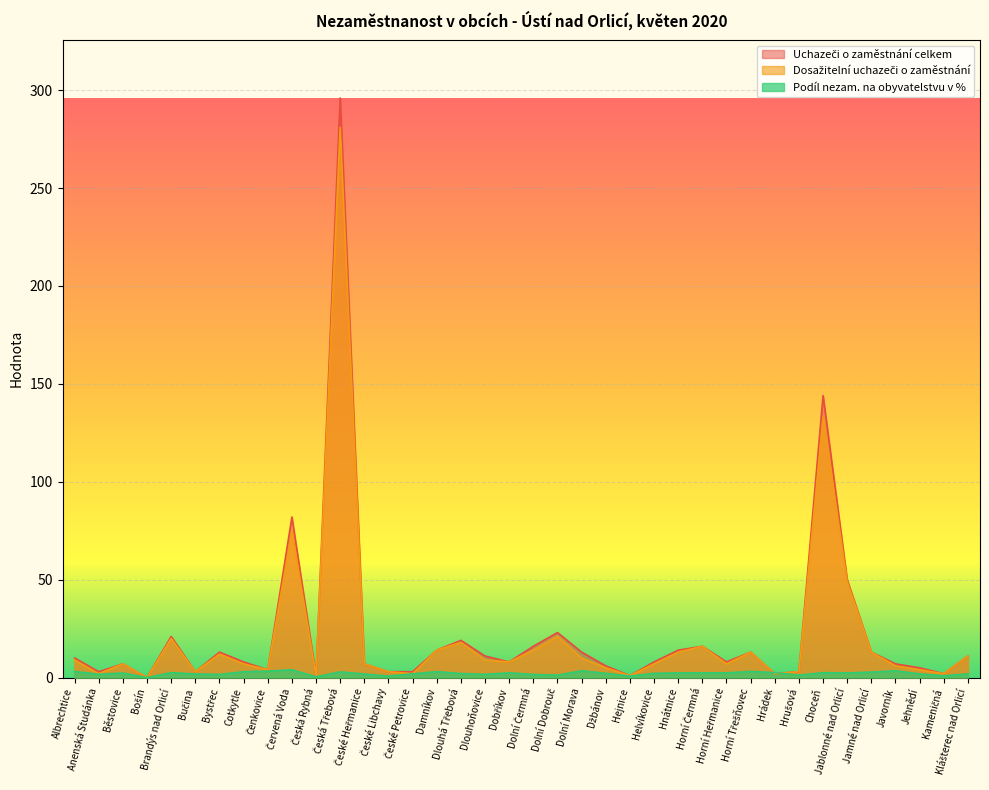

In Uchazeči o zaměstnání celkem, how many points are lower than both neighbors (excluding endpoints)?

10